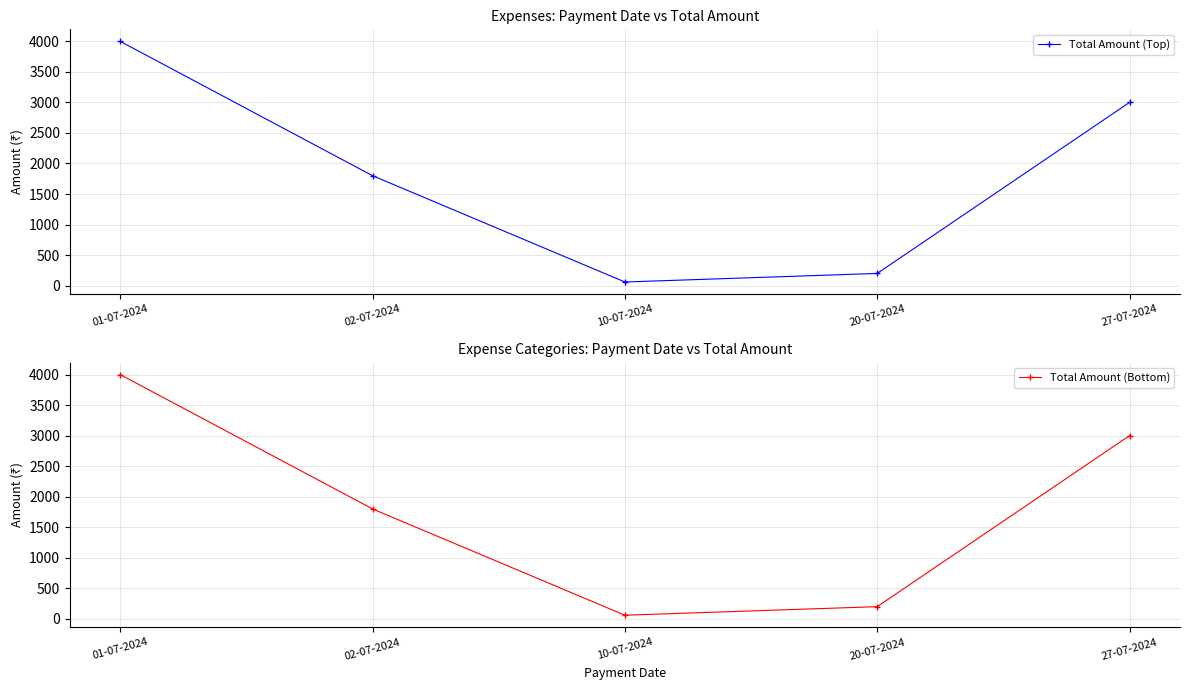

At which category does the chart reach its peak across all series?

01-07-2024